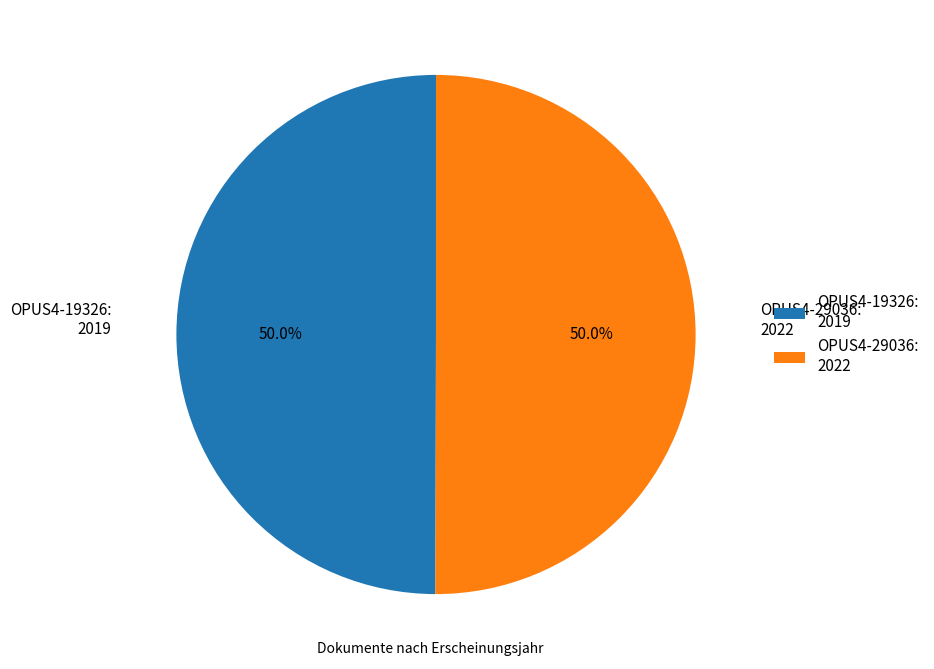

The OPUS4-29036 slice represents 50% of the pie. True or false?

True